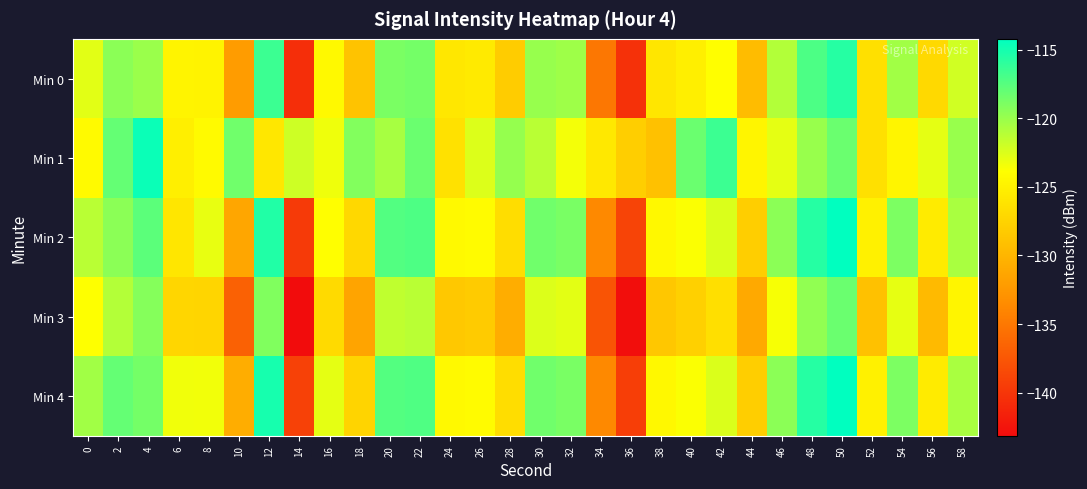

Reading right to left, what are all the values shown in this chart?

Min 0: 58=-122.1	56=-127.0	54=-120.4	52=-126.4	50=-115.6	48=-117.1	46=-120.9	44=-129.4	42=-123.9	40=-125.2	38=-125.8	36=-140.3	34=-135.1	32=-120.2	30=-119.9	28=-128.1	26=-125.6	24=-125.8	22=-118.6	20=-118.9	18=-128.8	16=-124.3	14=-140.6	12=-116.5	10=-132.2	8=-124.8	6=-124.8	4=-120.1	2=-119.5	0=-122.7
Min 1: 58=-120.0	56=-122.9	54=-124.7	52=-126.5	50=-118.2	48=-120.0	46=-122.9	44=-124.7	42=-116.5	40=-118.2	38=-129.0	36=-127.9	34=-125.7	32=-123.5	30=-121.2	28=-119.9	26=-122.5	24=-126.3	22=-118.2	20=-120.5	18=-119.1	16=-123.2	14=-122.0	12=-125.8	10=-118.4	8=-124.2	6=-125.2	4=-114.6	2=-118.0	0=-124.3
Min 2: 58=-120.6	56=-125.6	54=-118.9	52=-125.0	50=-114.2	48=-115.6	46=-119.5	44=-128.0	42=-122.5	40=-123.7	38=-124.4	36=-138.9	34=-133.7	32=-118.8	30=-118.5	28=-126.7	26=-124.1	24=-124.4	22=-117.1	20=-117.3	18=-127.1	16=-123.9	14=-139.7	12=-115.5	10=-131.2	8=-123.0	6=-125.9	4=-117.7	2=-119.5	0=-121.2
Min 3: 58=-124.7	56=-129.6	54=-123.0	52=-129.0	50=-118.2	48=-119.7	46=-123.5	44=-131.0	42=-126.5	40=-127.8	38=-128.4	36=-142.9	34=-137.7	32=-122.8	30=-122.5	28=-130.7	26=-128.2	24=-128.4	22=-121.2	20=-121.5	18=-131.4	16=-126.9	14=-143.2	12=-119.1	10=-136.8	8=-127.3	6=-127.3	4=-119.3	2=-121.0	0=-123.8
Min 4: 58=-120.6	56=-125.6	54=-118.9	52=-125.0	50=-114.2	48=-115.6	46=-119.5	44=-128.0	42=-122.5	40=-123.7	38=-124.4	36=-139.4	34=-133.7	32=-118.8	30=-118.5	28=-126.7	26=-124.1	24=-124.4	22=-117.2	20=-117.4	18=-127.4	16=-122.9	14=-139.1	12=-115.1	10=-130.7	8=-123.4	6=-123.3	4=-118.6	2=-118.0	0=-120.3